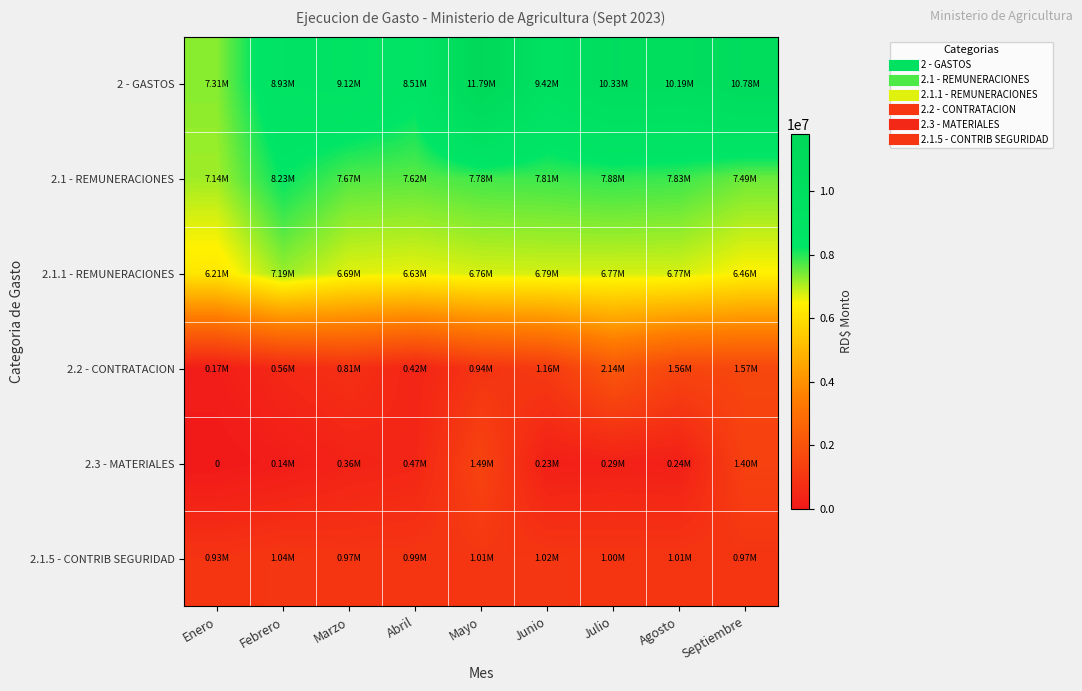

Between Junio and Septiembre, which series saw the biggest shift?

2 - GASTOS